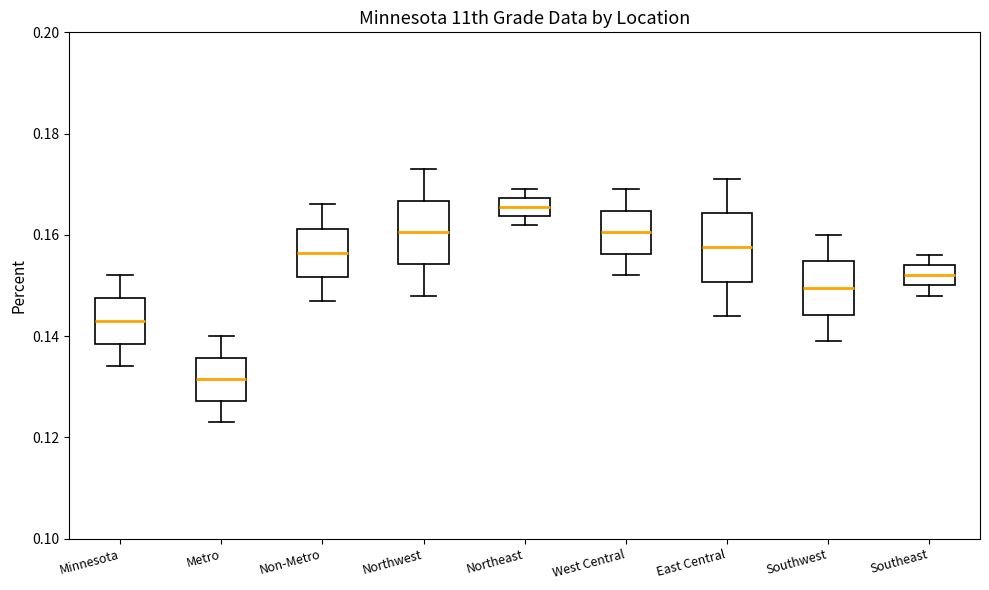

Where is the upper edge of the box for Northeast on the y-axis? The values are not printed on the chart, so give them approximately, as read against the axis.

0.168